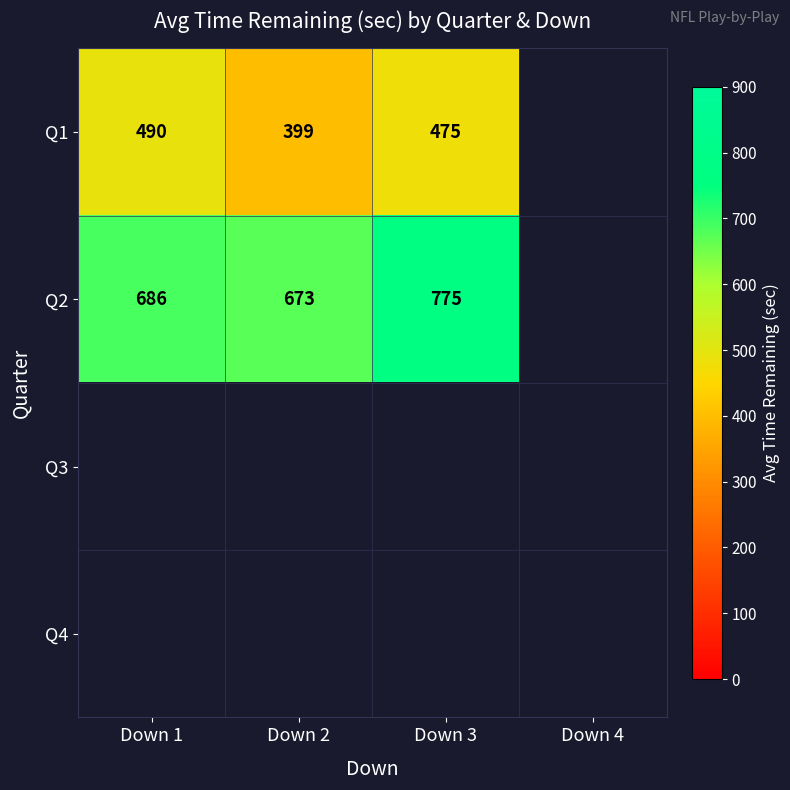

Rank the categories by Q1 value from lowest to highest.

Down 2, Down 3, Down 1, Down 4